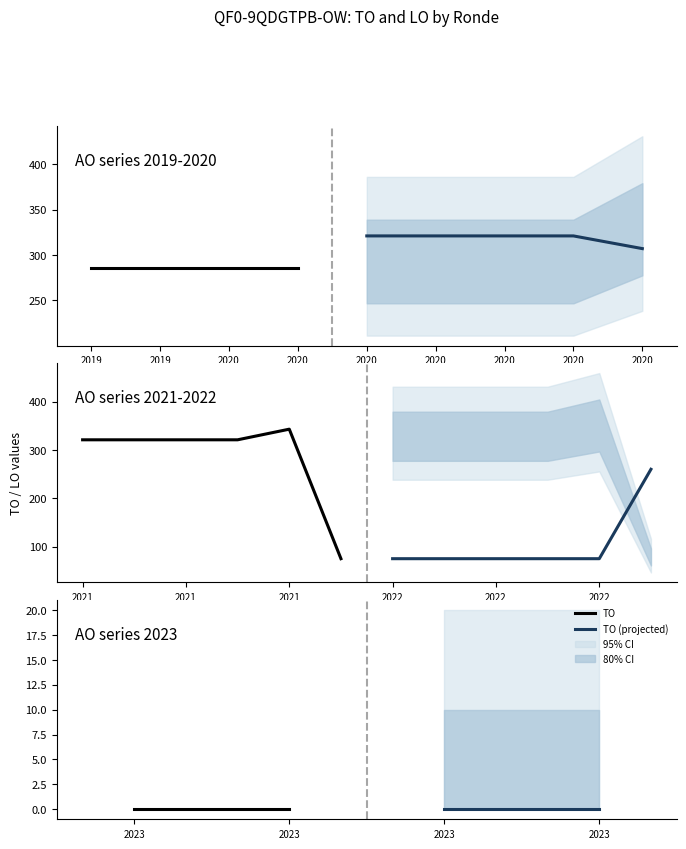

Which series has the widest spread of values?

TO